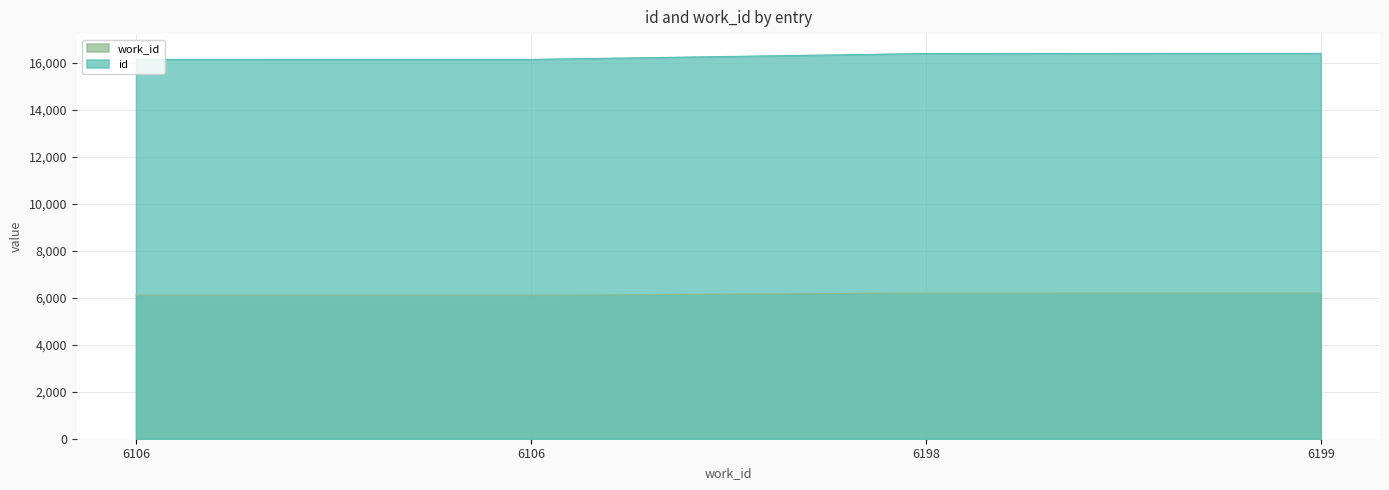

At how many categories does at least one series exceed 15618?

4